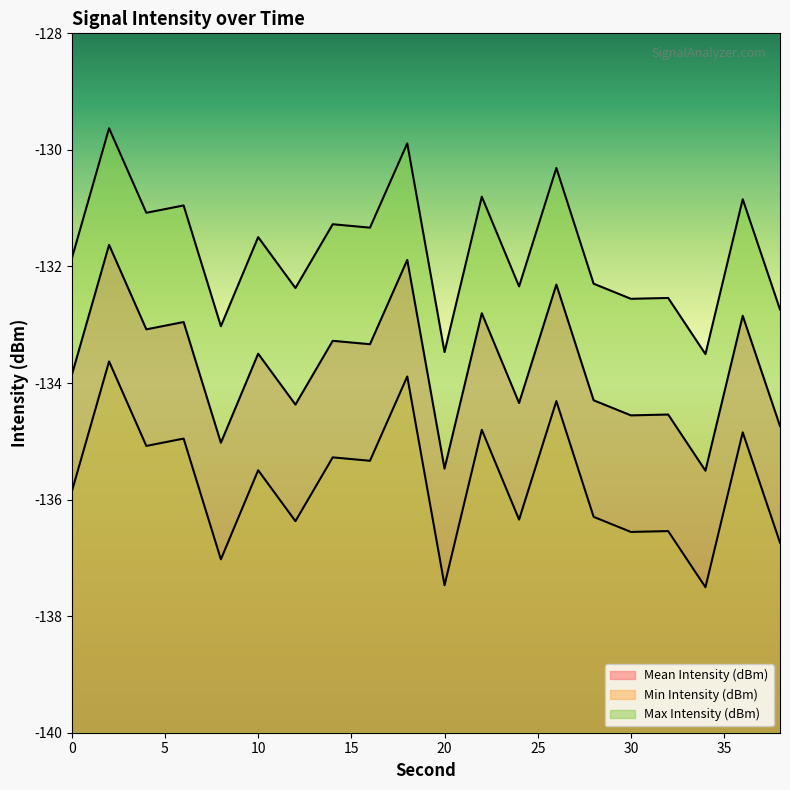

How many lines are shown in the chart?

3